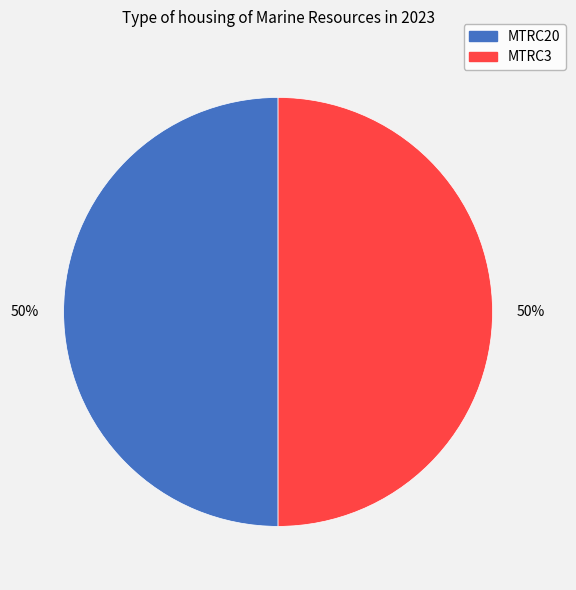

Approximately how many times larger is the value at MTRC20 compared to MTRC3?

1.0